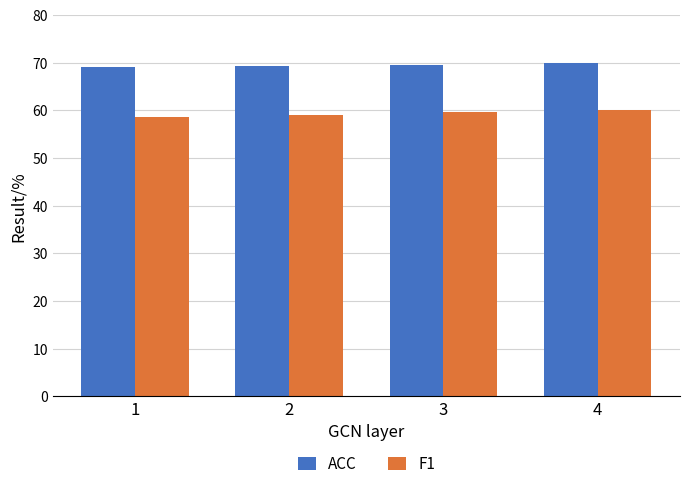

List the series in order of their overall mean, highest first.

ACC, F1